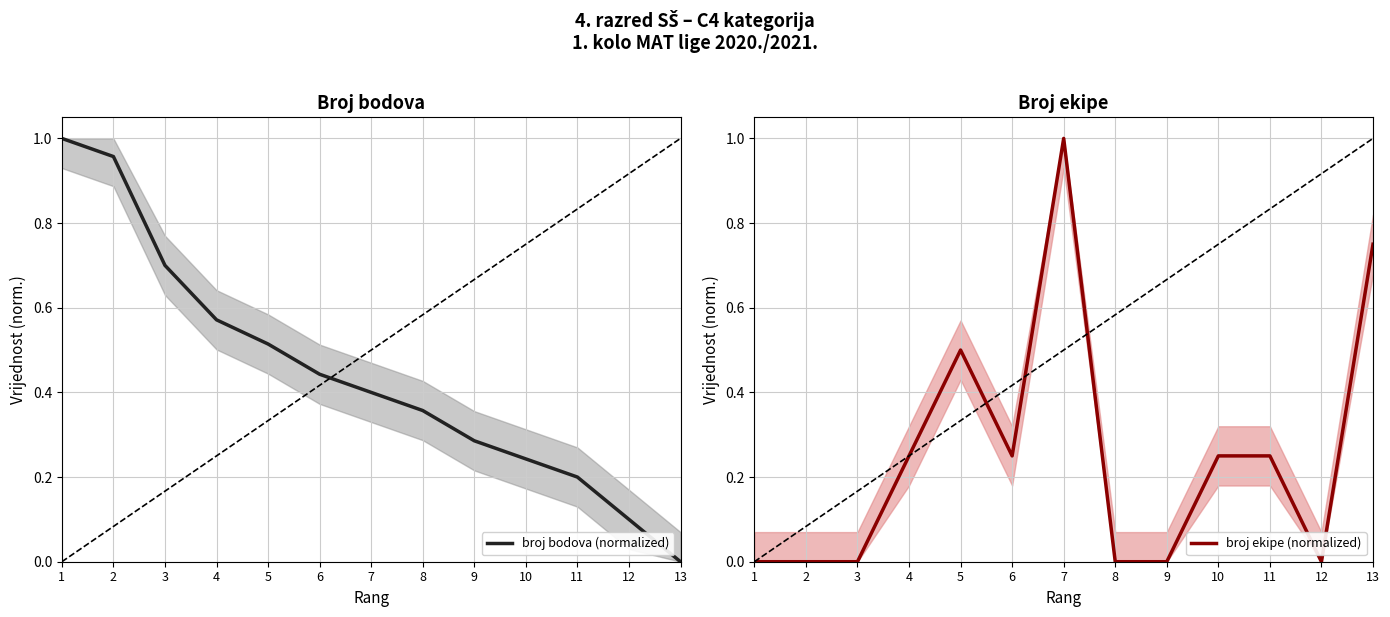

Is the value of broj bodova (normalized) at 1 greater than the value of broj ekipe (normalized) at 1?

Yes